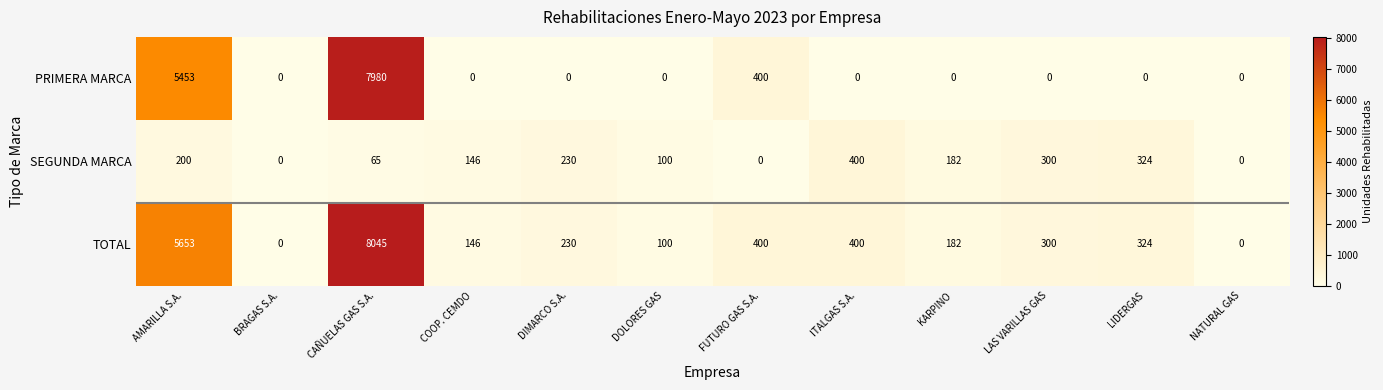

At which label is SEGUNDA MARCA closest to 200?

AMARILLA S.A.